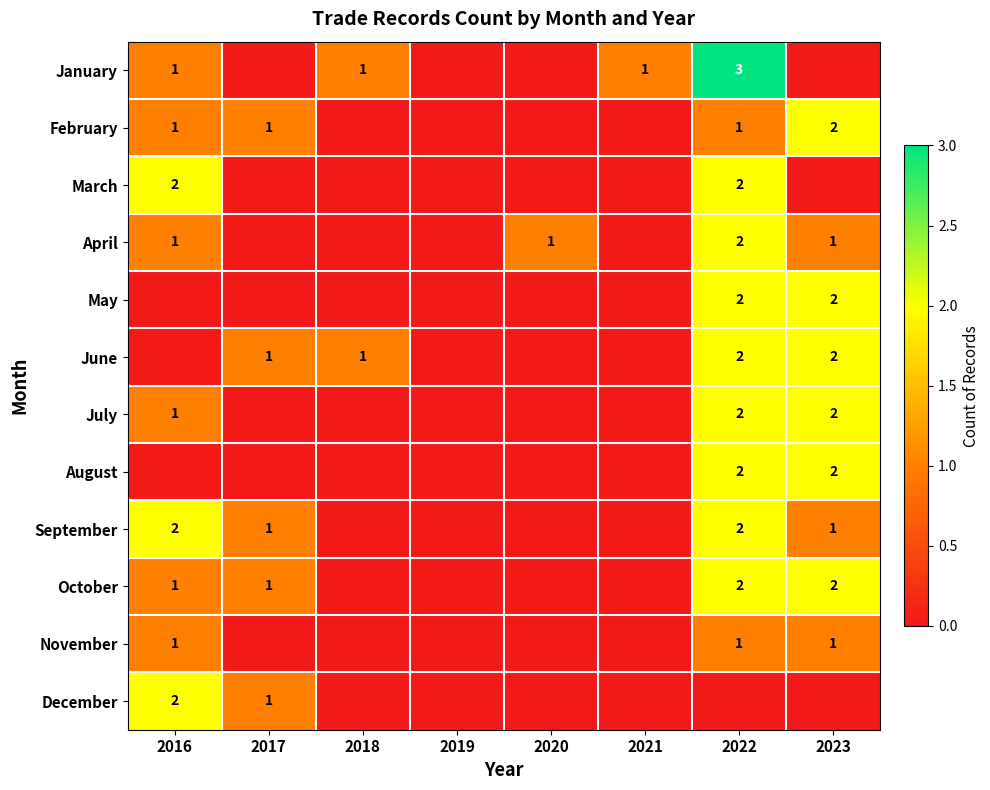

Is it true that June equals 2 at 2017?

False